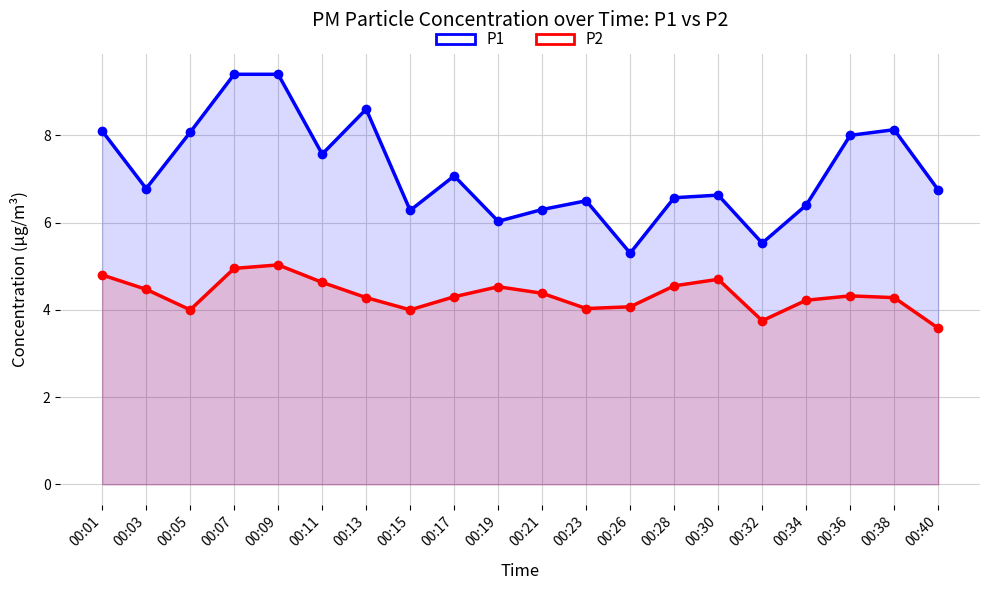

True or false: P2 and P1 intersect in this chart.

False